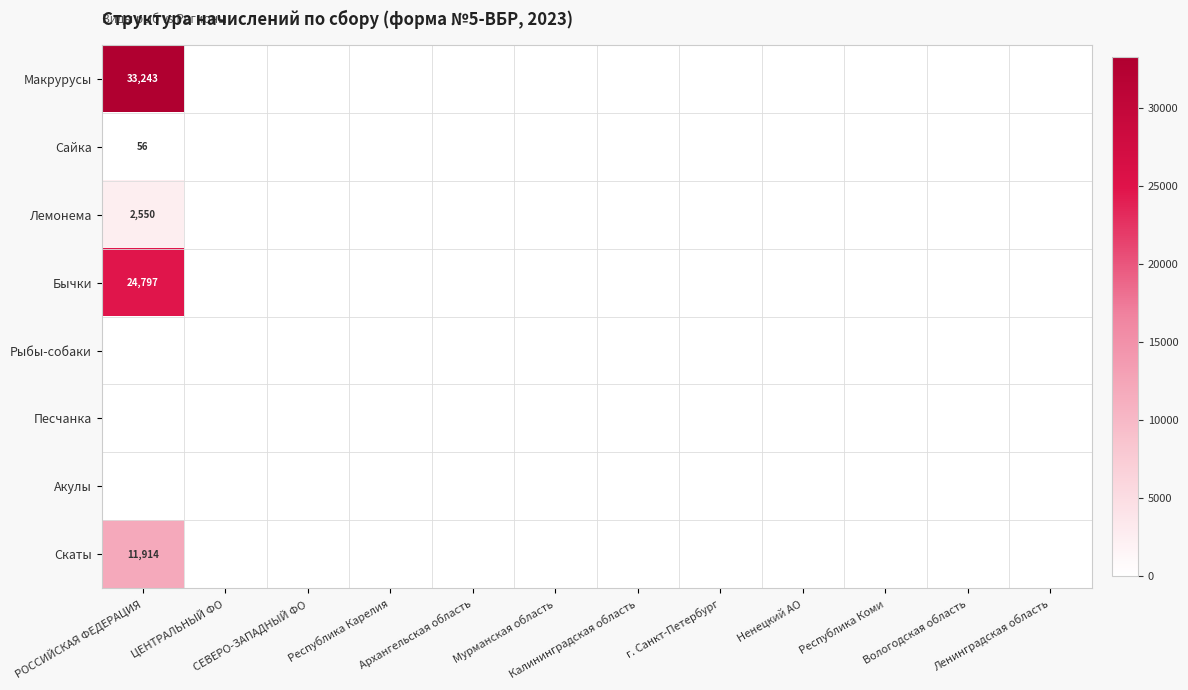

Count the number of categories in the chart.

12